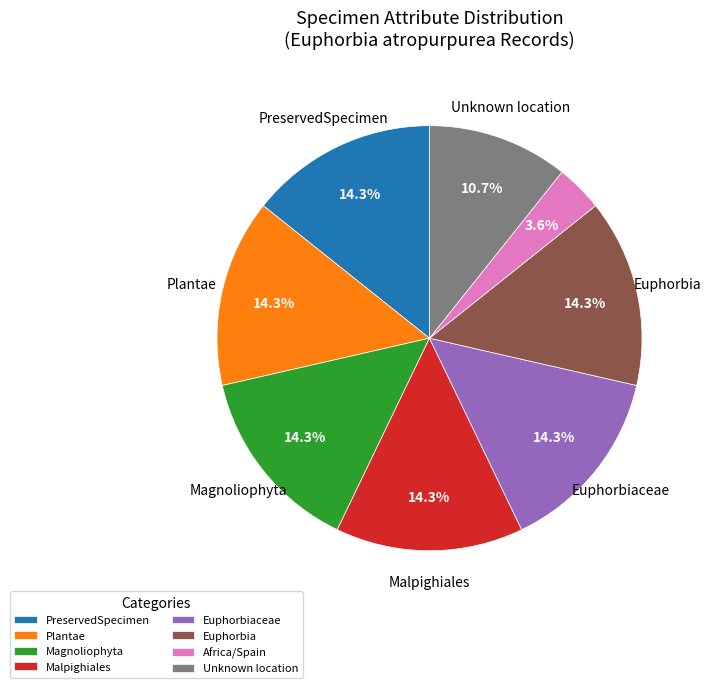

What is the smallest slice in the pie chart?

Africa/Spain